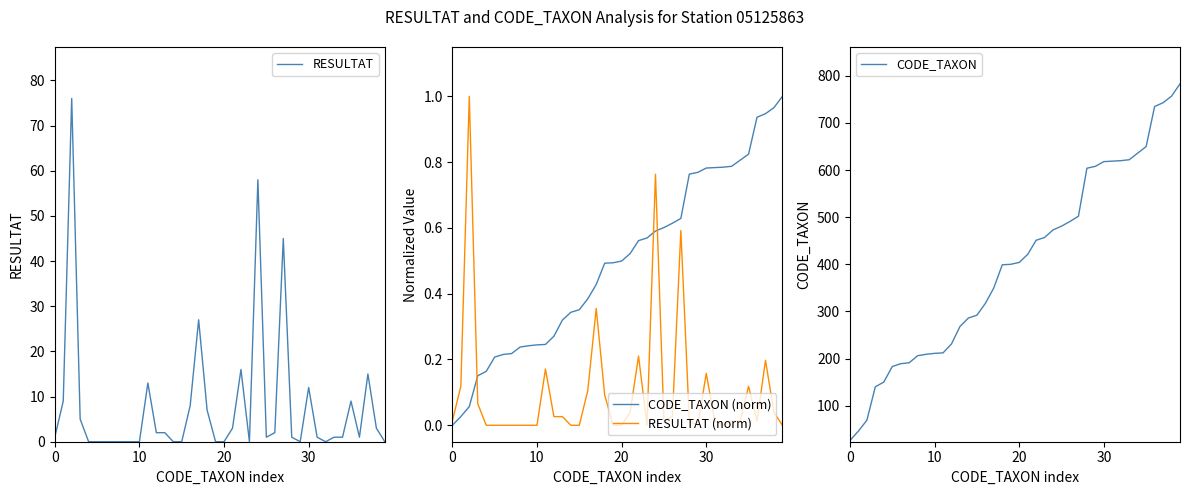

In RESULTAT (norm), how many points are higher than both neighbors (excluding endpoints)?

9